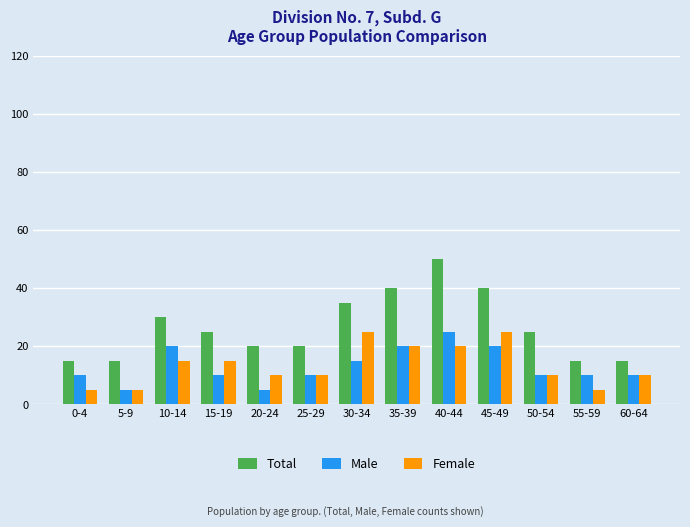

How many Male values are between 10 and 20?

10